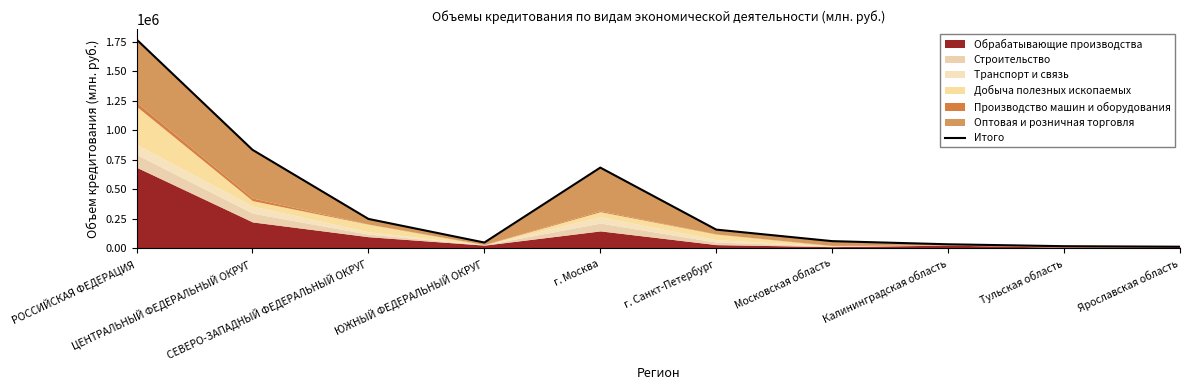

At which label is the value closest to 891044?

ЦЕНТРАЛЬНЫЙ ФЕДЕРАЛЬНЫЙ ОКРУГ